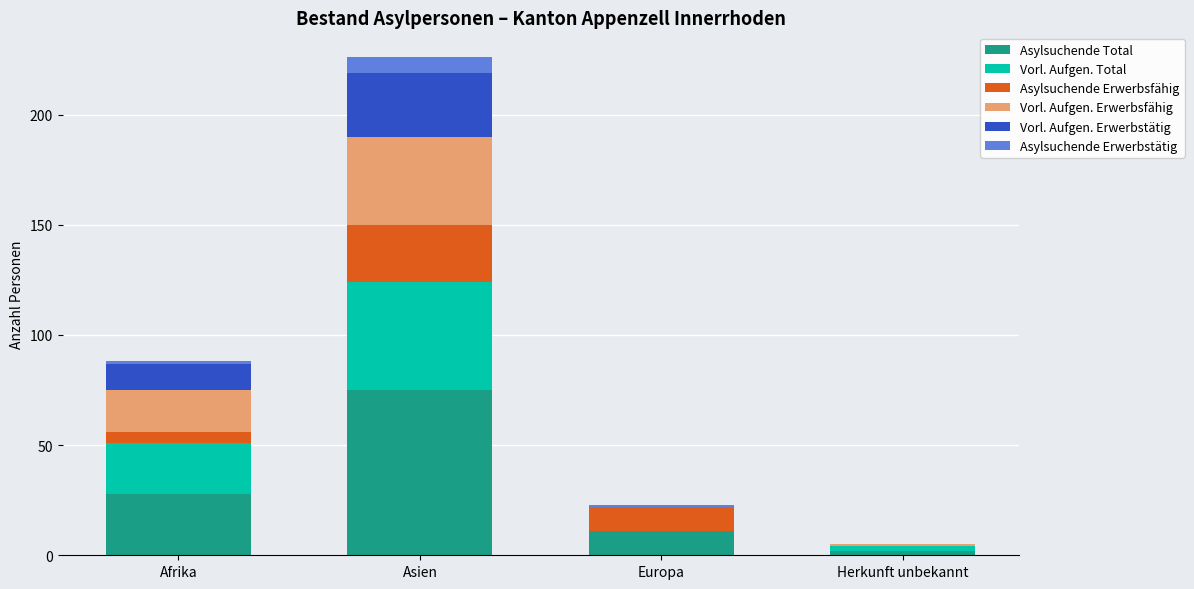

What is the maximum value for Asylsuchende Total?

75